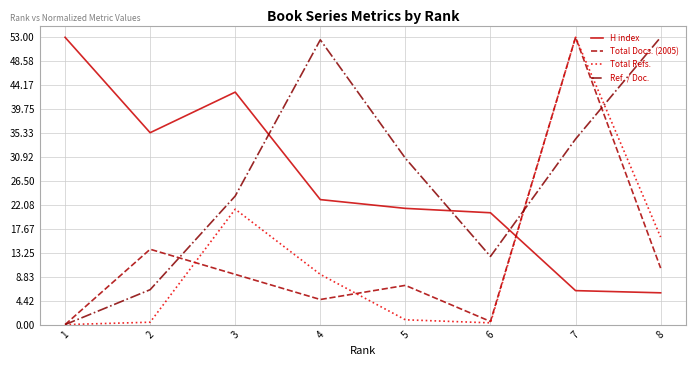

What is the sum of all H index values?

208.6